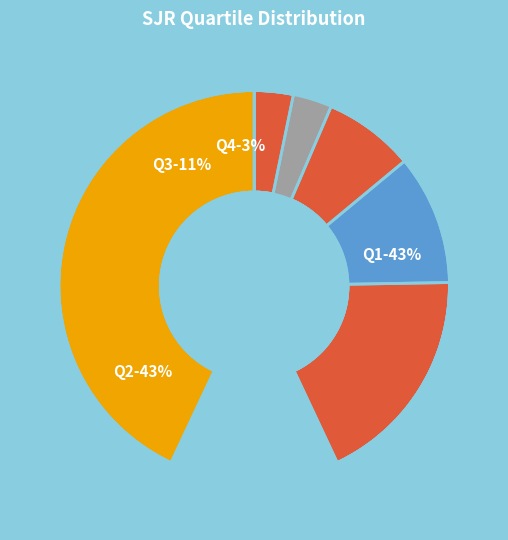

Which category has the smallest portion of the pie?

Q4